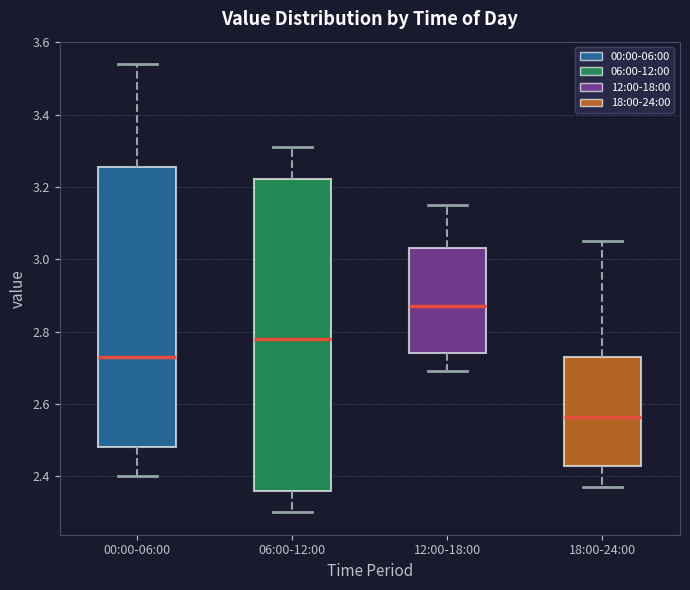

Reading left to right, transcribe this box plot: for each box, give where its median line is, the range the box spans, and where its two whiskers end, as read against the y-axis. The values are not printed on the chart, so give them approximately, as read against the axis.

00:00-06:00: median 2.74, box 2.48 to 3.26, whiskers 2.40 to 3.54
06:00-12:00: median 2.78, box 2.36 to 3.22, whiskers 2.30 to 3.32
12:00-18:00: median 2.88, box 2.74 to 3.04, whiskers 2.70 to 3.16
18:00-24:00: median 2.56, box 2.42 to 2.74, whiskers 2.38 to 3.06